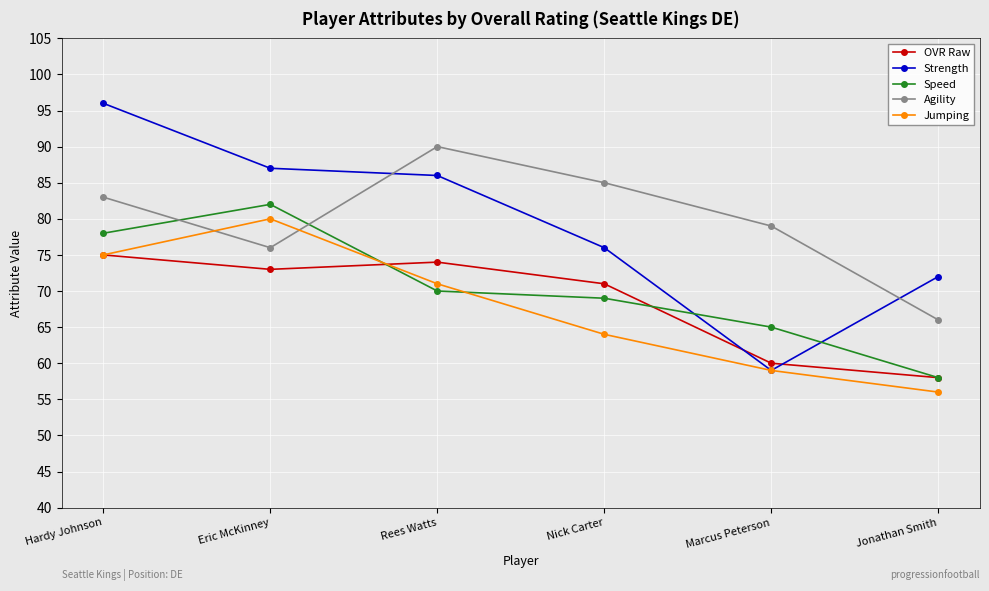

Where is the first local minimum for Agility?

Eric McKinney